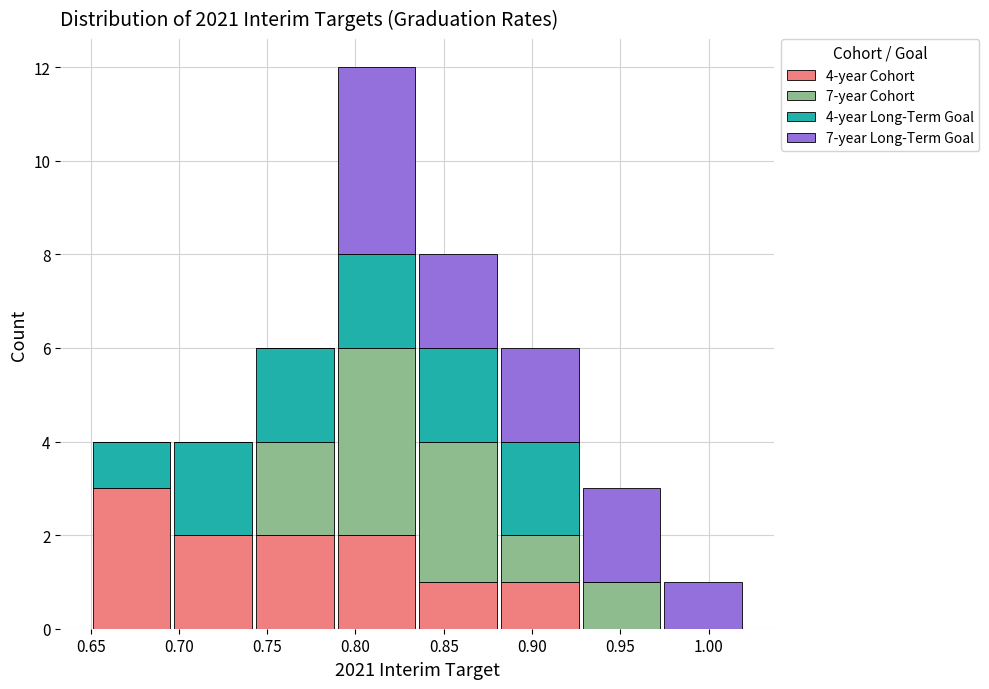

Which range on the x-axis has the tallest stacked bar (by total height)?

0.790 to 0.835